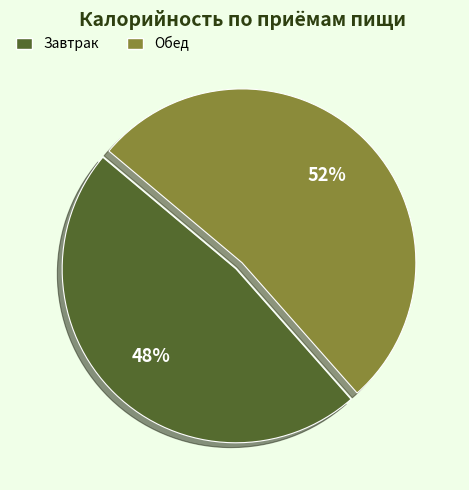

Approximately how many times larger is the value at Завтрак compared to Обед?

0.9